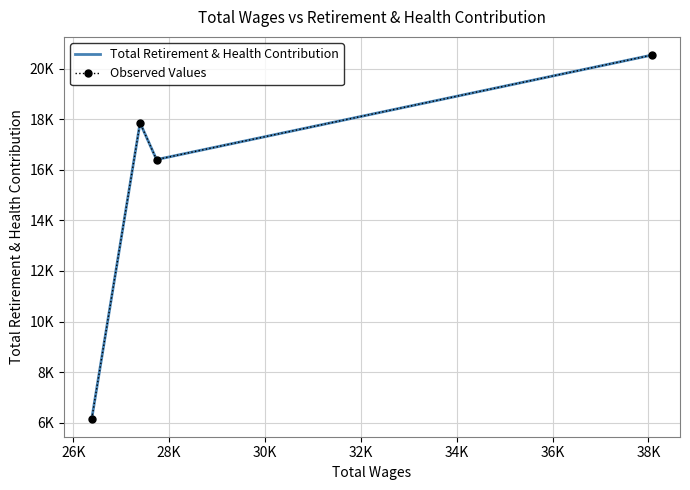

Rank the series by their maximum value, from highest to lowest.

Total Retirement & Health Contribution, Observed Values